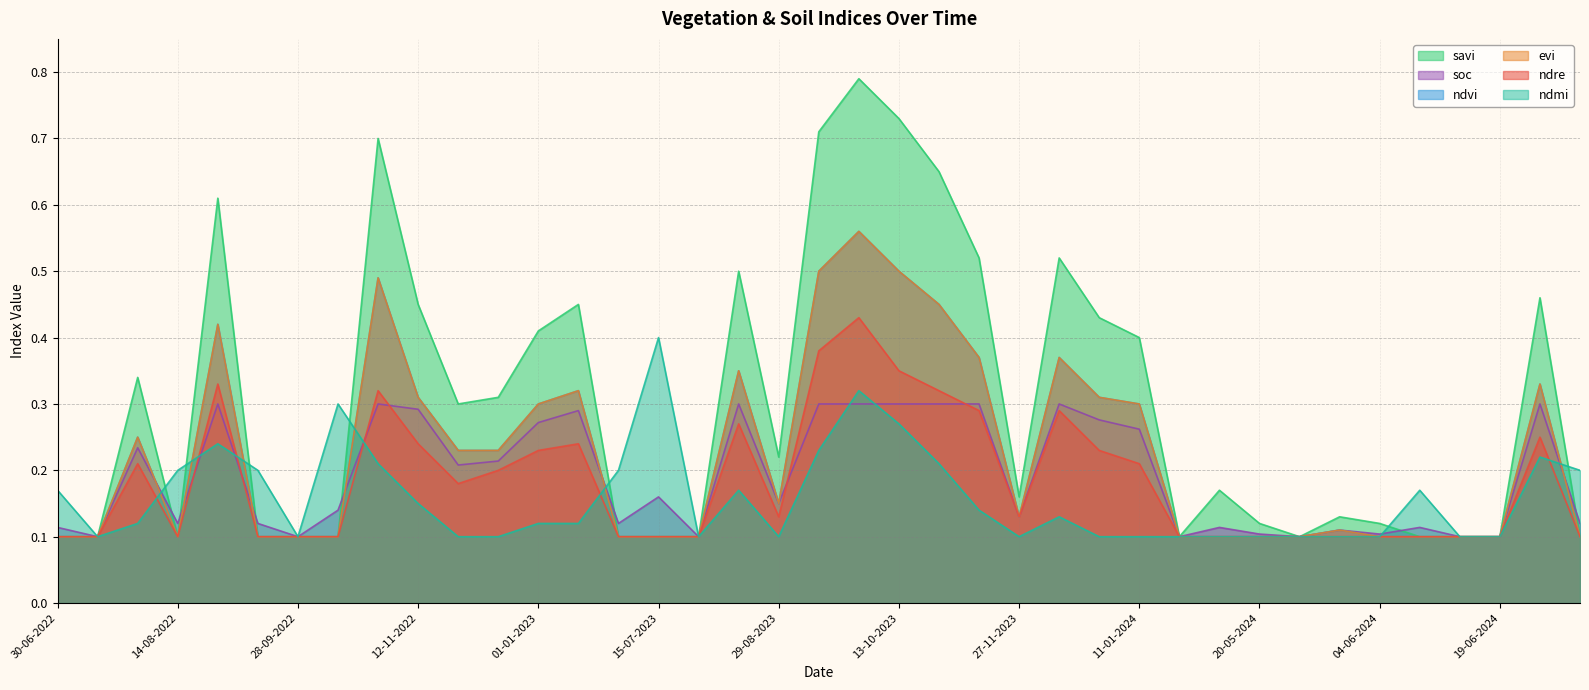

Rank the series at 28-10-2023 from lowest to highest value.

ndmi, soc, ndre, ndvi, evi, savi